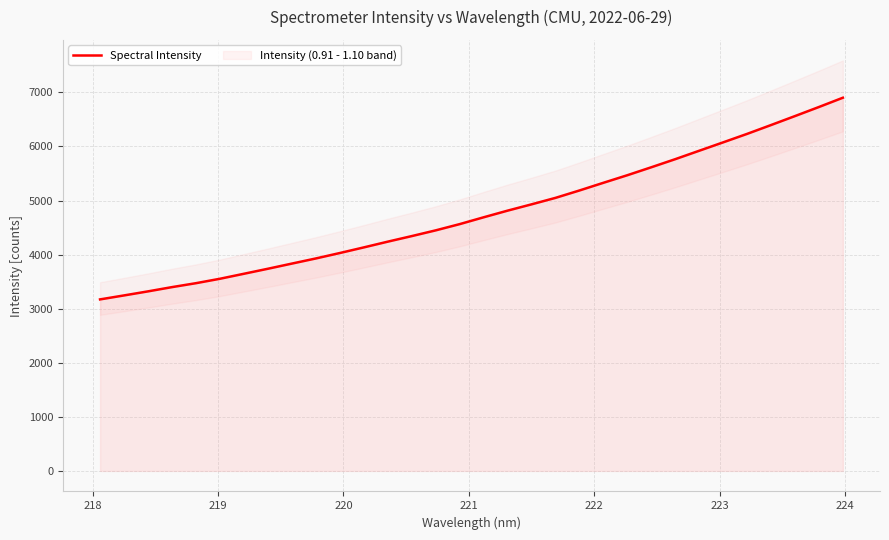

What is the greatest value displayed?

6901.4